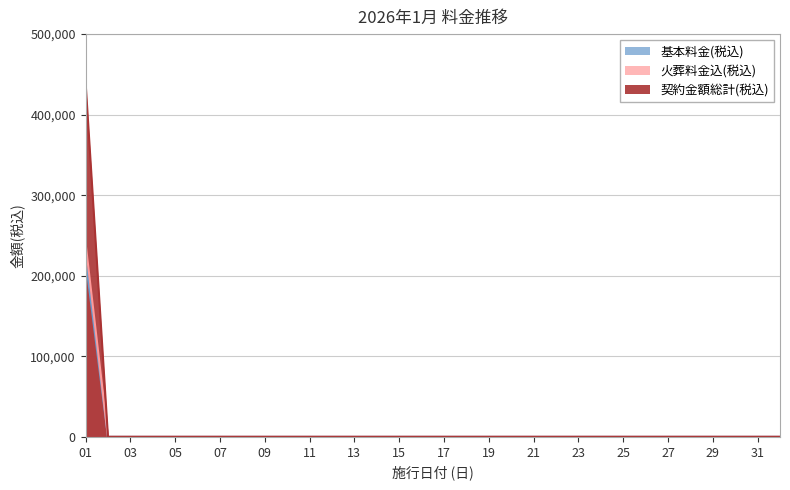

Between 04 and 10, which series saw the biggest shift?

基本料金(税込)